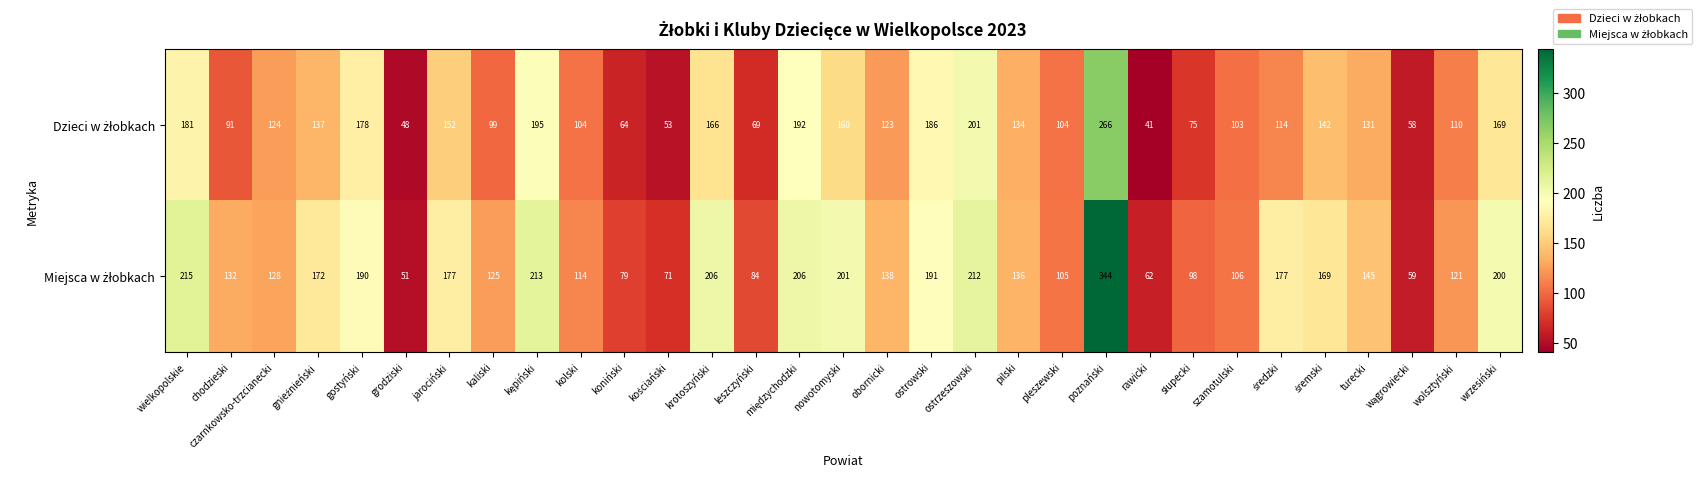

What is the minimum value shown in the chart?

41